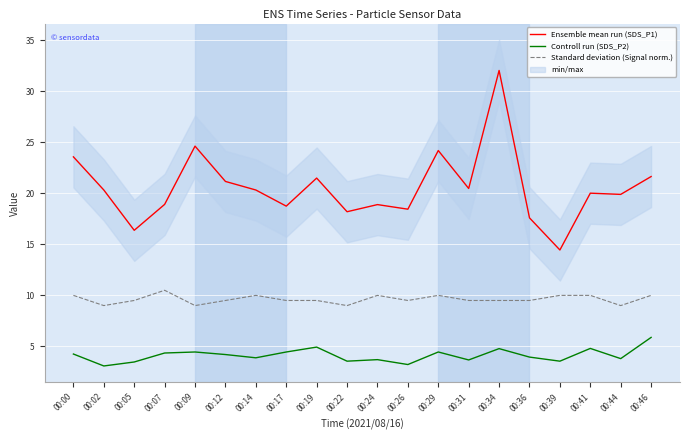

List the series in order of their peak value, highest first.

Ensemble mean run (SDS_P1), Standard deviation (Signal norm.), Controll run (SDS_P2)